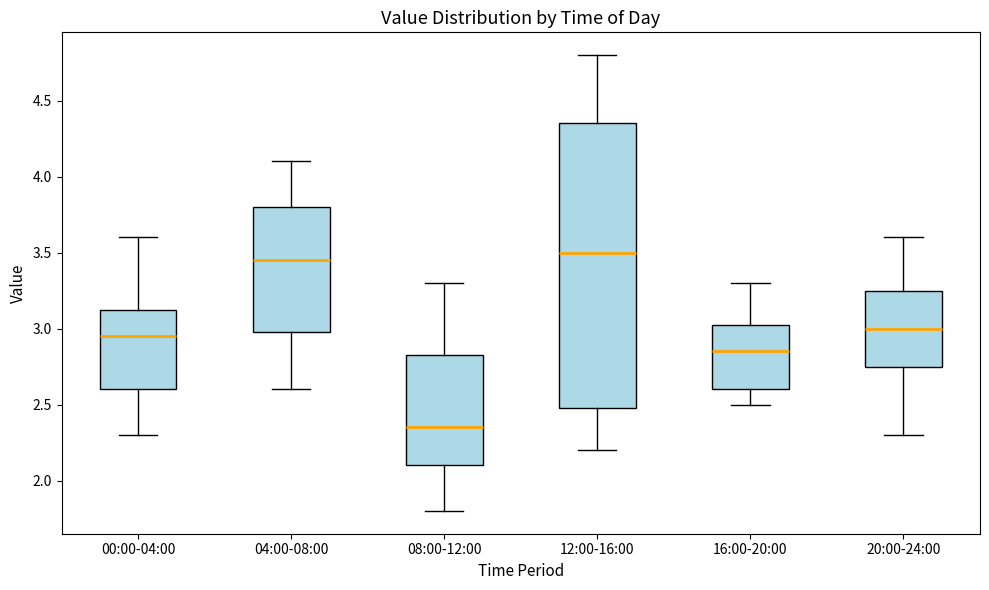

Reading left to right, read every box against the y-axis: the position of its median line, the range the box covers, and the ends of its whiskers. The values are not printed on the chart, so give them approximately, as read against the axis.

00:00-04:00: median 2.95, box 2.60 to 3.15, whiskers 2.30 to 3.60
04:00-08:00: median 3.45, box 3.00 to 3.80, whiskers 2.60 to 4.10
08:00-12:00: median 2.35, box 2.10 to 2.85, whiskers 1.80 to 3.30
12:00-16:00: median 3.50, box 2.50 to 4.35, whiskers 2.20 to 4.80
16:00-20:00: median 2.85, box 2.60 to 3.05, whiskers 2.50 to 3.30
20:00-24:00: median 3.00, box 2.75 to 3.25, whiskers 2.30 to 3.60